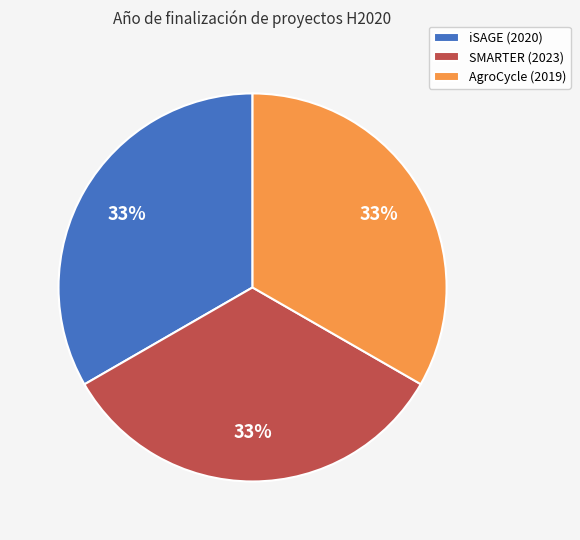

What is the ratio of the value at AgroCycle (2019) to the value at iSAGE (2020)?

1.0